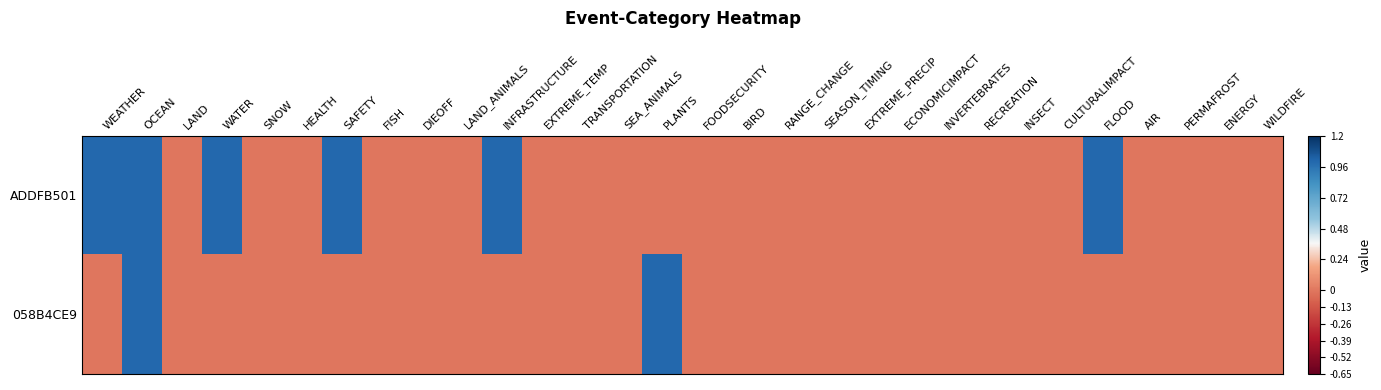

Which series has the largest total across all categories?

ADDFB501